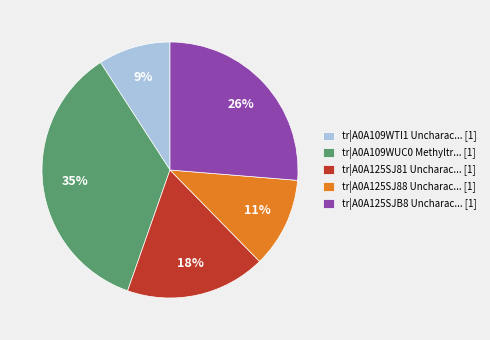

Which slice is the largest?

tr|A0A109WUC0